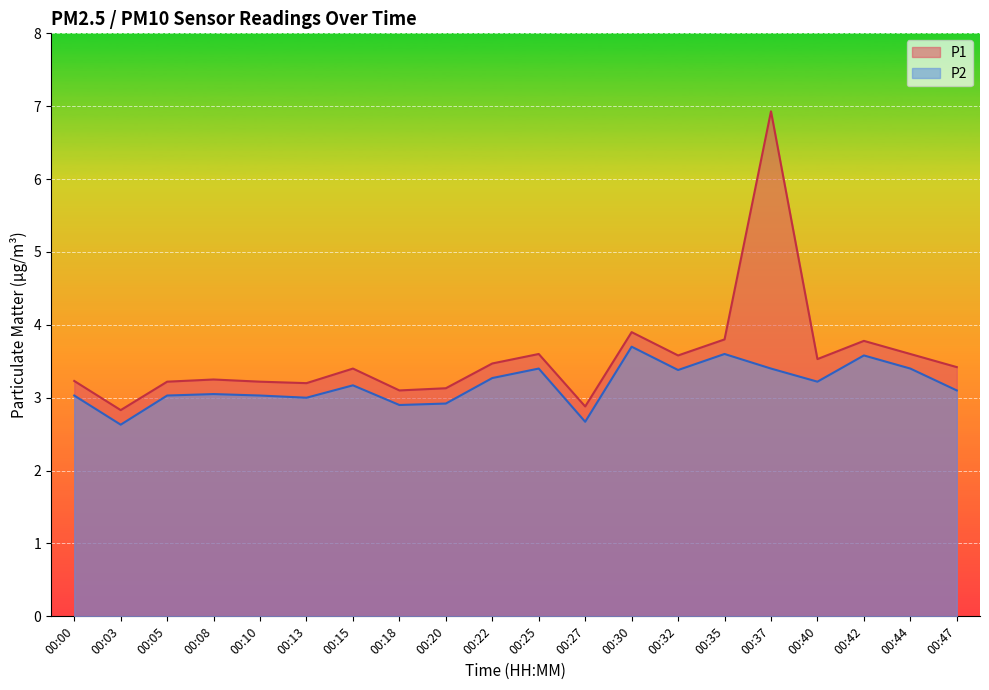

What is the smallest value displayed?

2.6